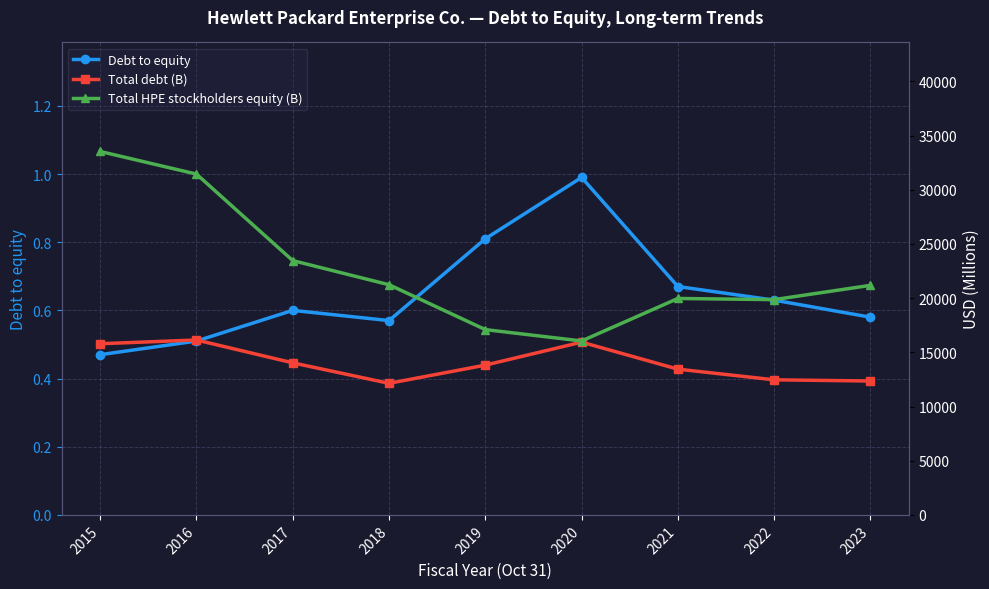

What is the value of the Total debt (B) point at the 4th from the left?

12141.0